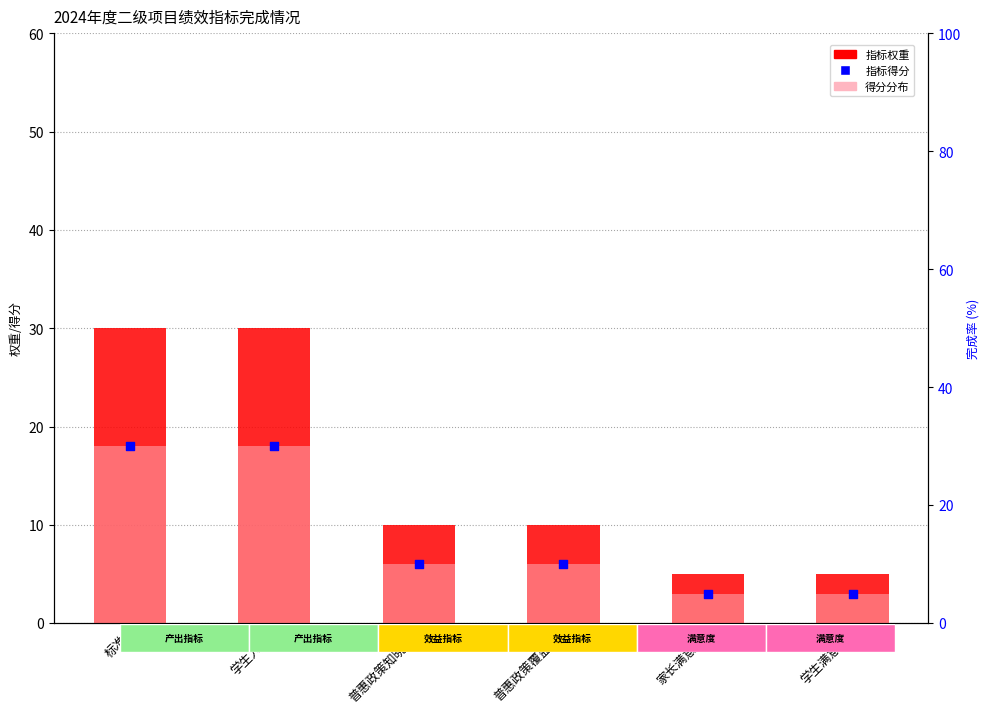

At how many categories does at least one series exceed 25?

2